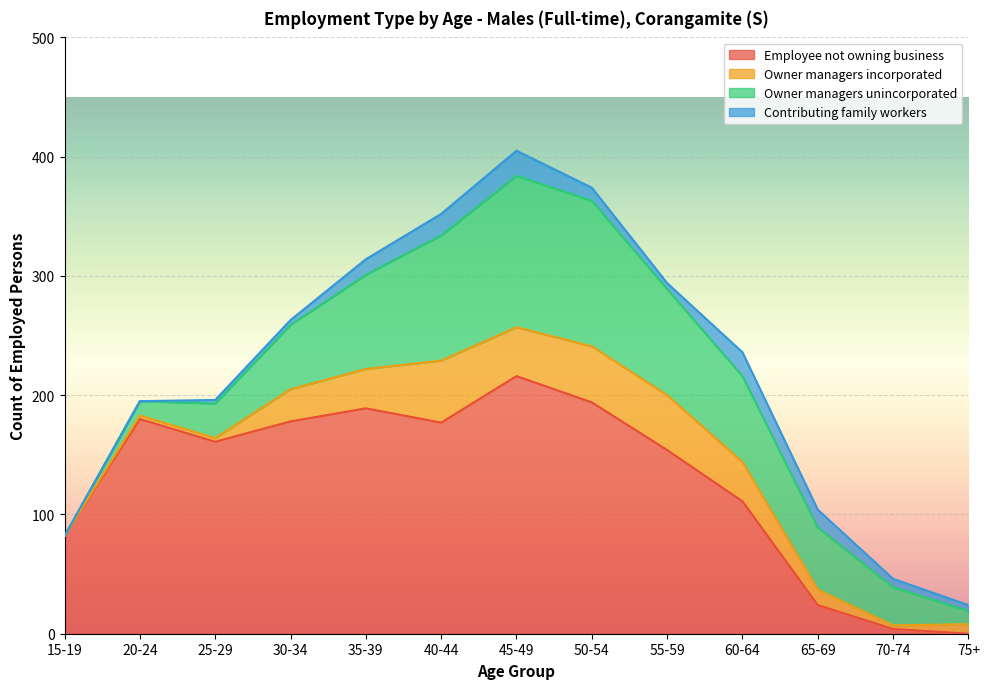

What is the greatest value displayed?

216